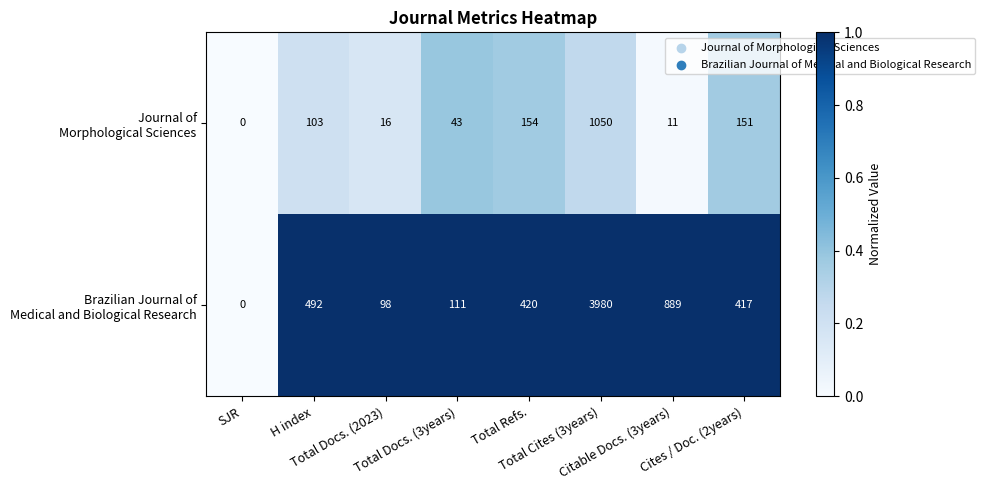

What is the maximum value shown in the chart?

3980